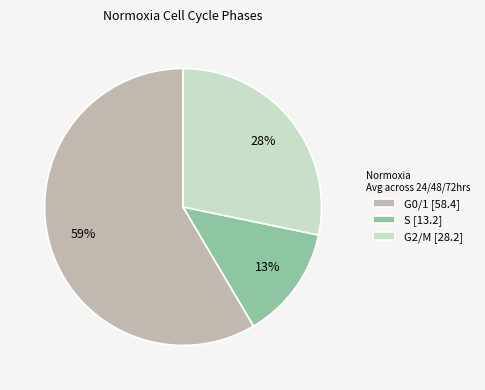

How many slices are in this pie chart?

3